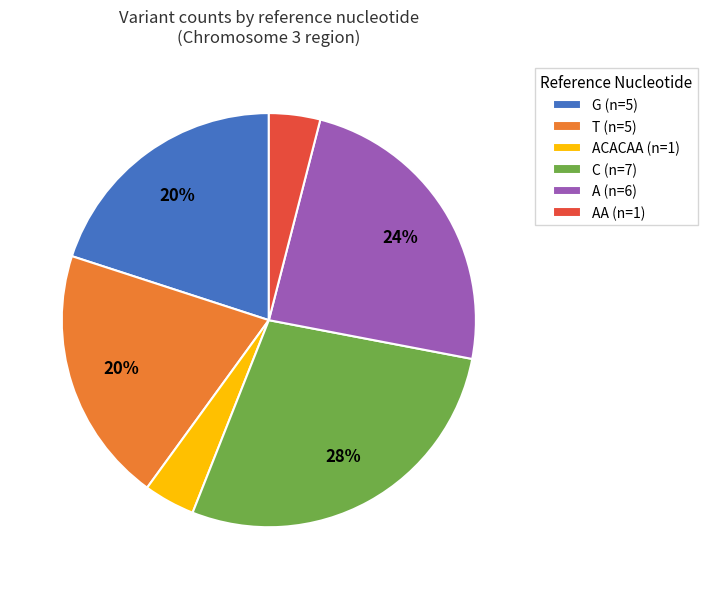

Does ACACAA (n=1) account for over 50% of the chart?

No